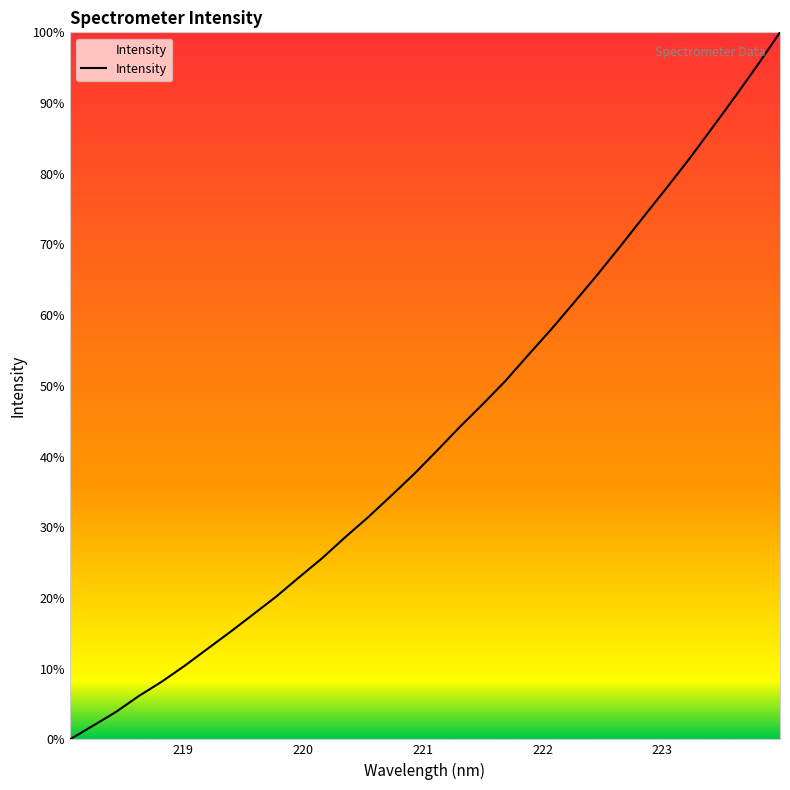

What is the greatest value displayed?

100.0